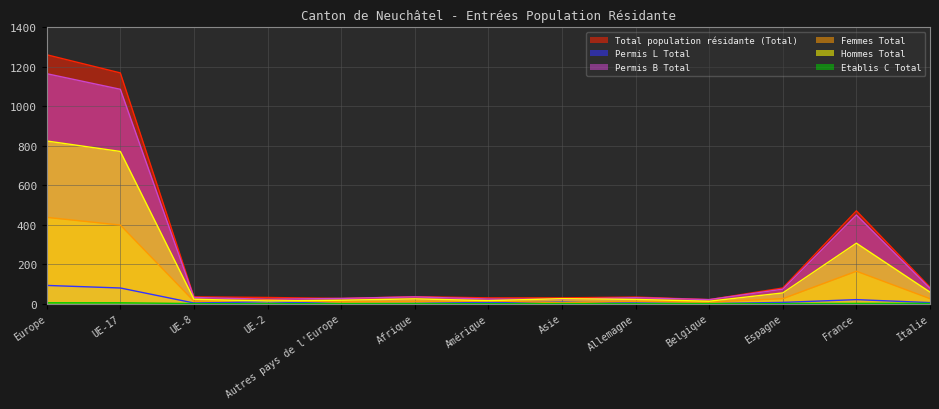

What are all the series names shown in the legend?

Total population résidante (Total), Permis L Total, Permis B Total, Femmes Total, Hommes Total, Etablis C Total